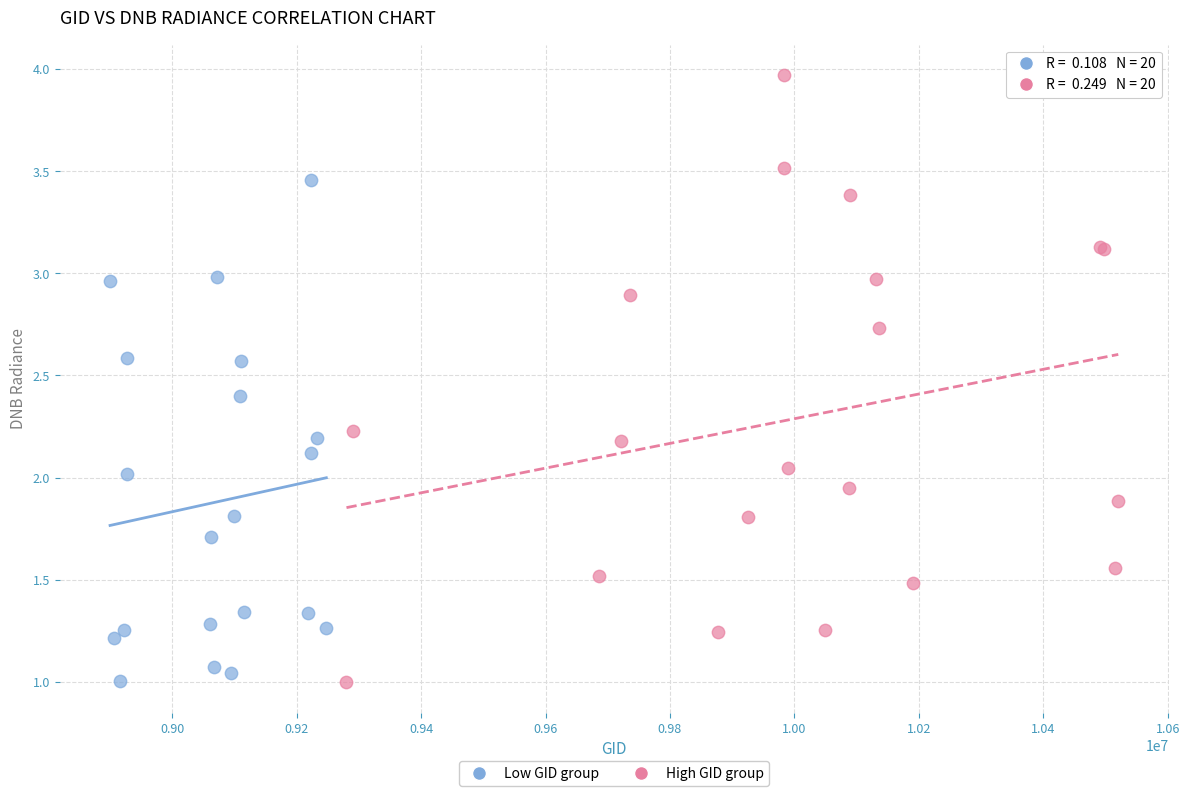

Which series reaches the maximum Y coordinate?

High GID group